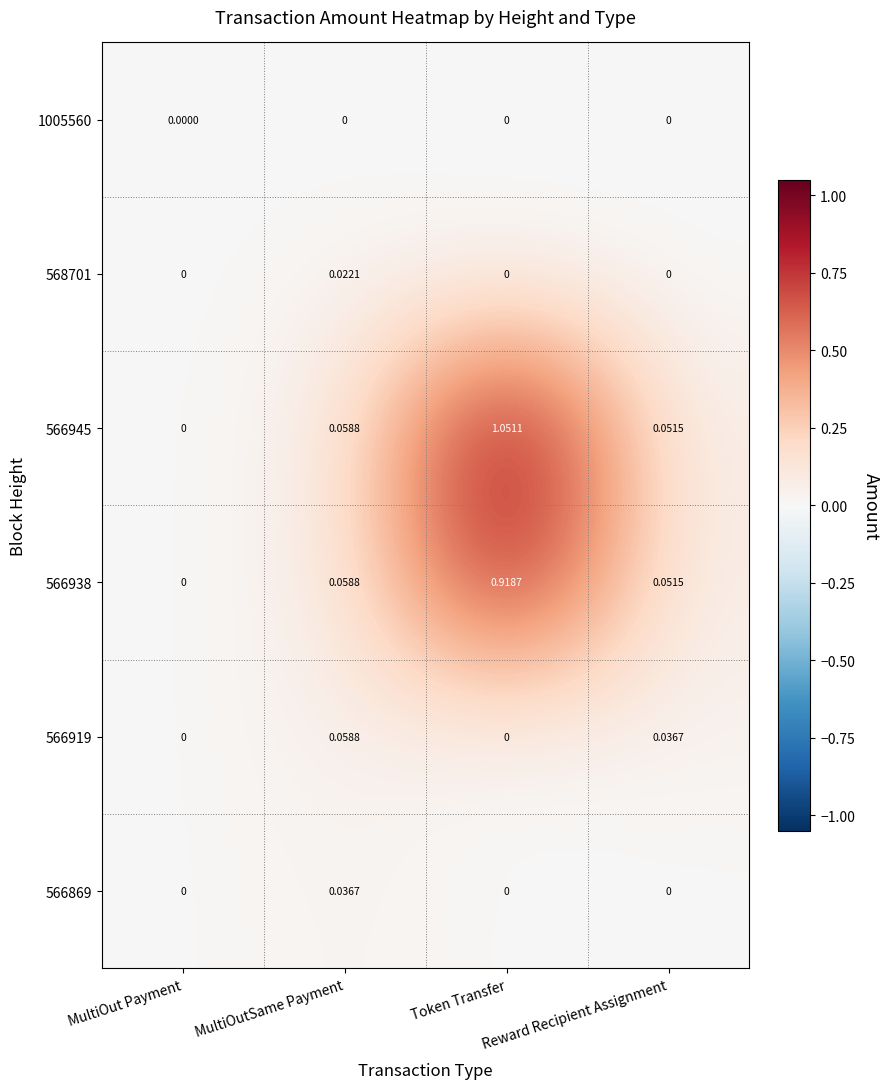

Rank the categories by 566945 value from lowest to highest.

MultiOut Payment, Reward Recipient Assignment, MultiOutSame Payment, Token Transfer